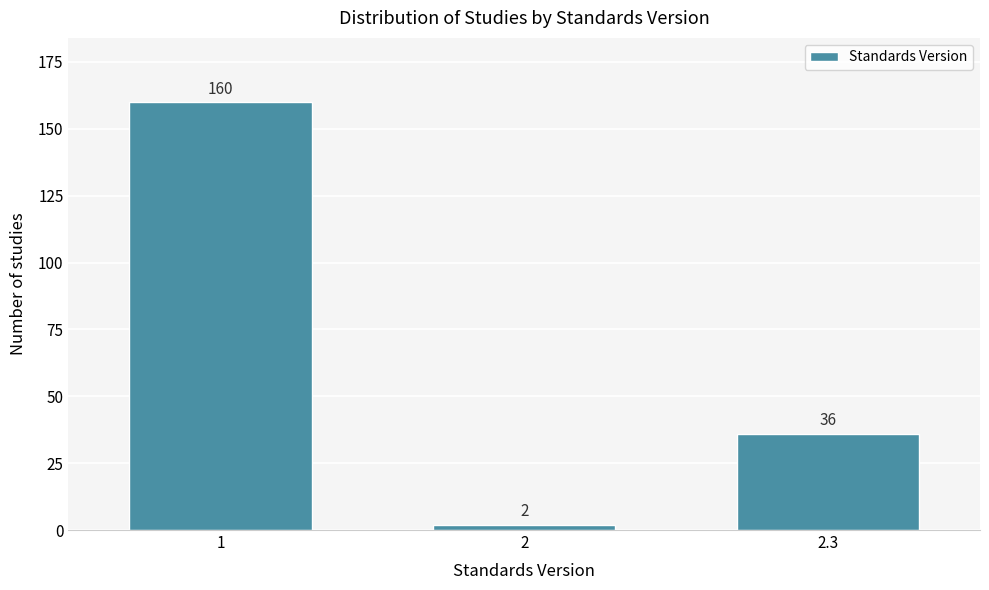

Reading left to right, list all the values displayed in this chart.

1=160	2=2	2.3=36